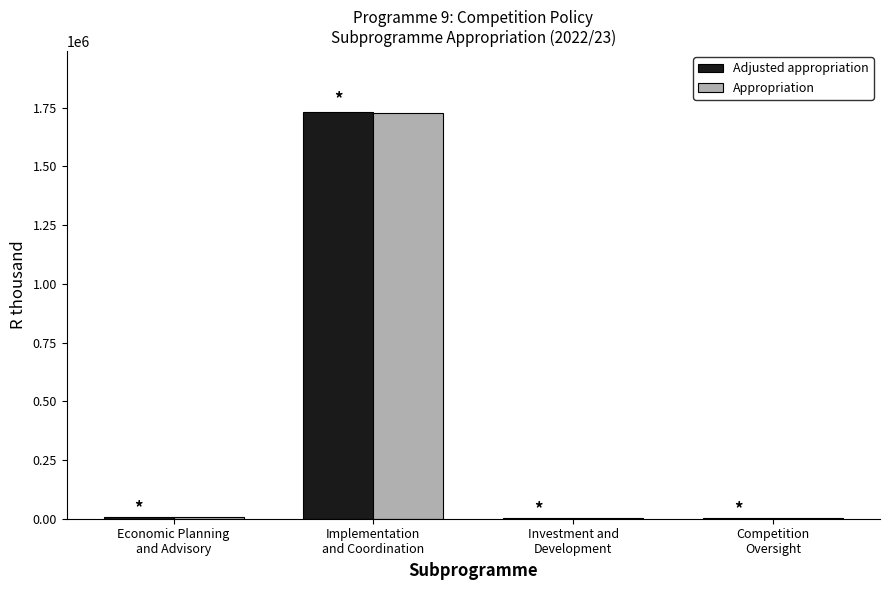

How many data points does each series have?

4